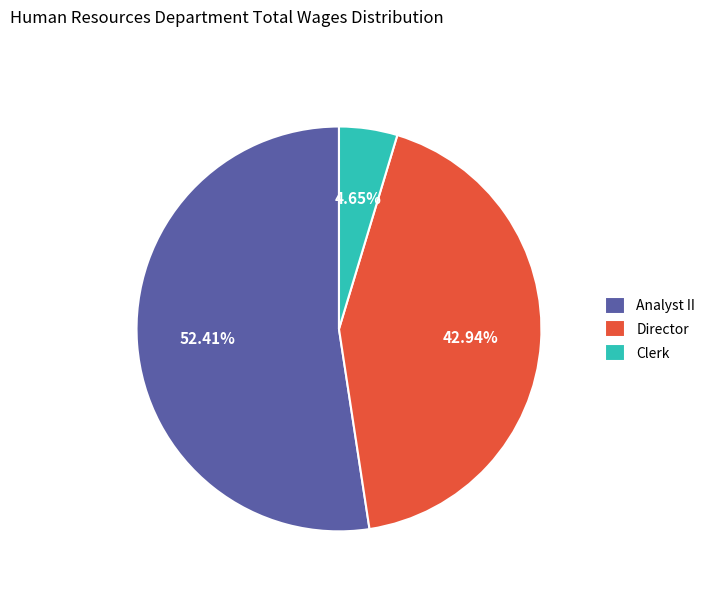

Rank the categories by value from highest to lowest.

Analyst II, Director, Clerk